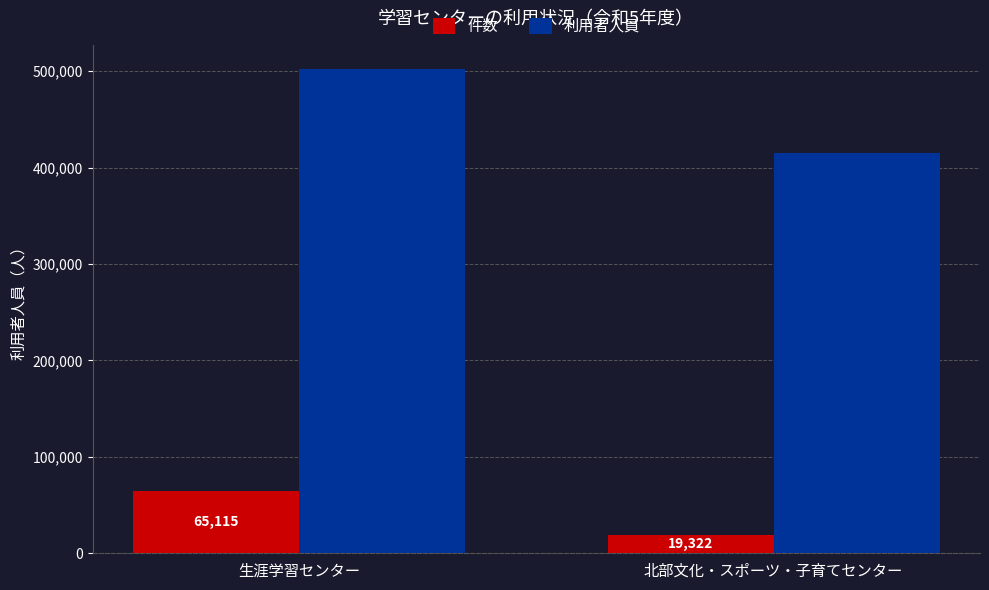

Rank the series by their average value, from highest to lowest.

利用者人員, 件数